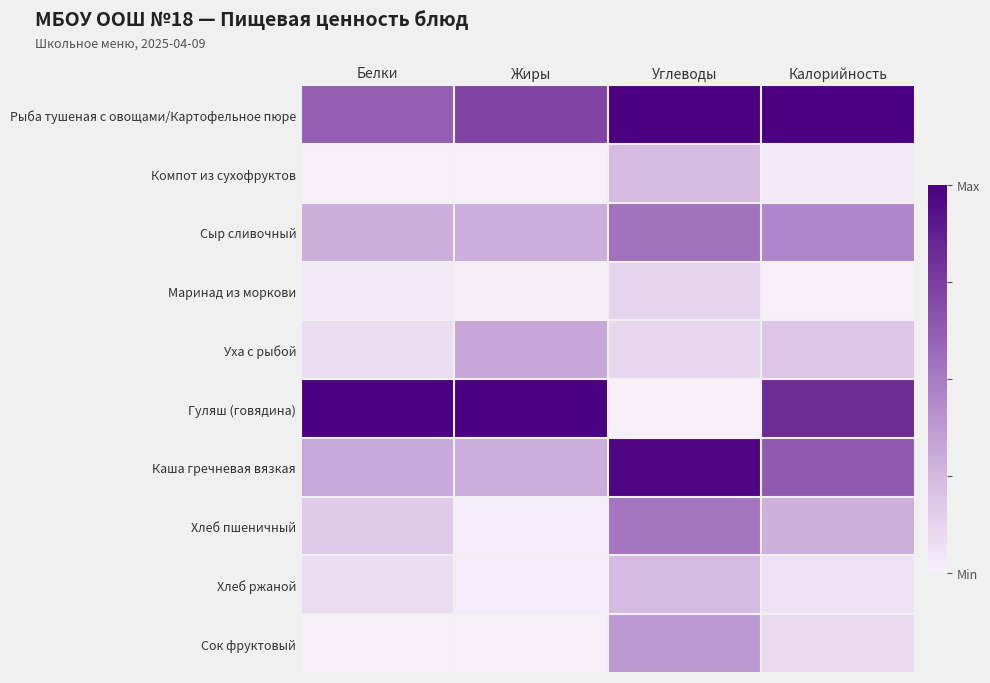

What is the maximum value shown in the chart?

1.0